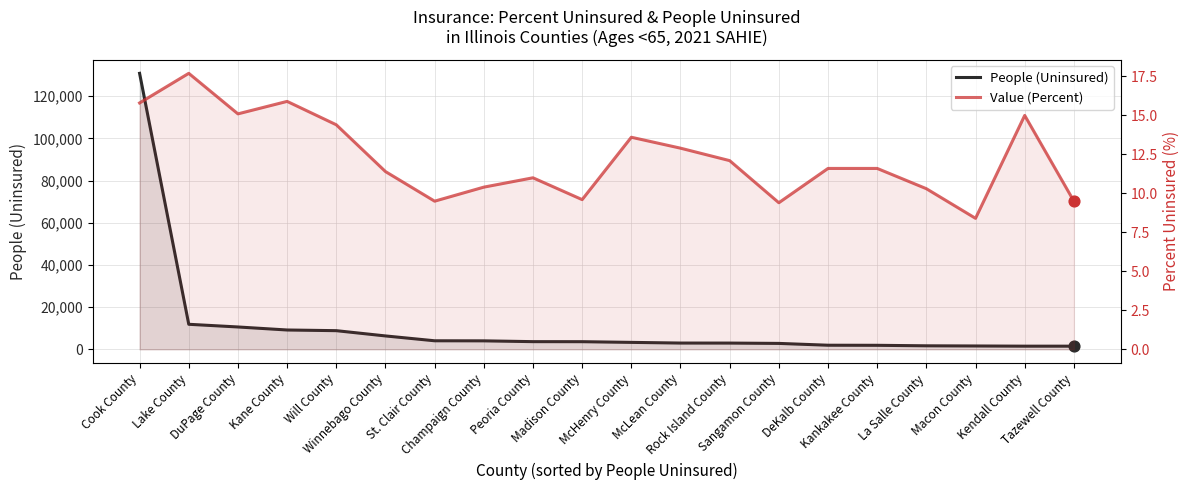

Which series reaches the minimum Y coordinate?

Value (Percent)